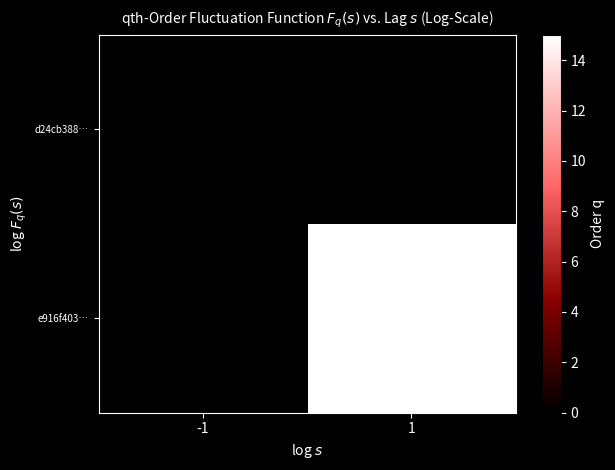

Is it true that e916f403… equals 15.0 at 1?

True